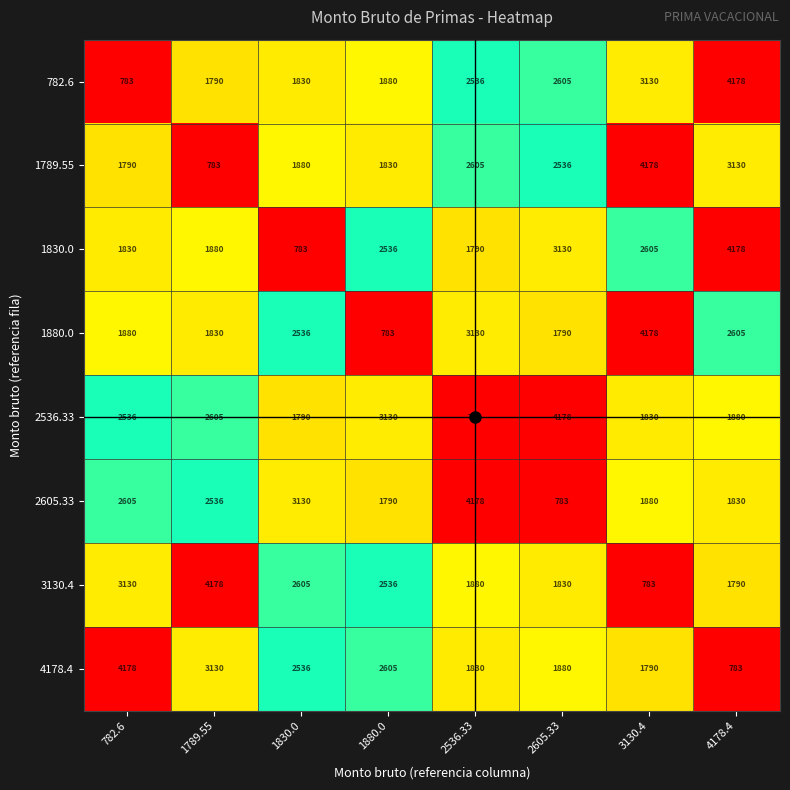

What is the maximum value shown in the chart?

4178